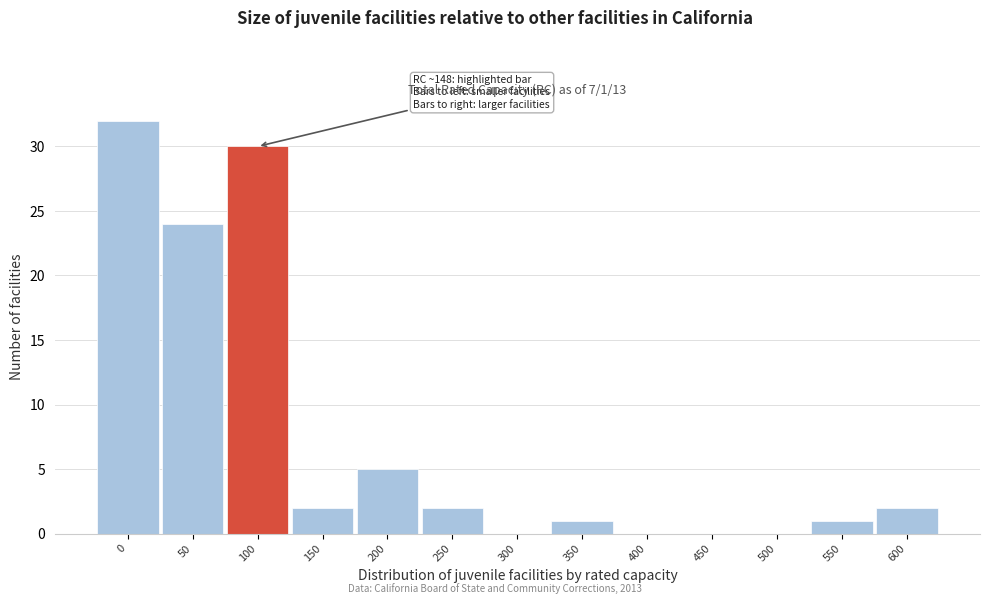

Reading left to right, transcribe all the data shown in this chart.

0=32	50=24	100=30	150=2	200=5	250=2	300=0	350=1	400=0	450=0	500=0	550=1	600=2